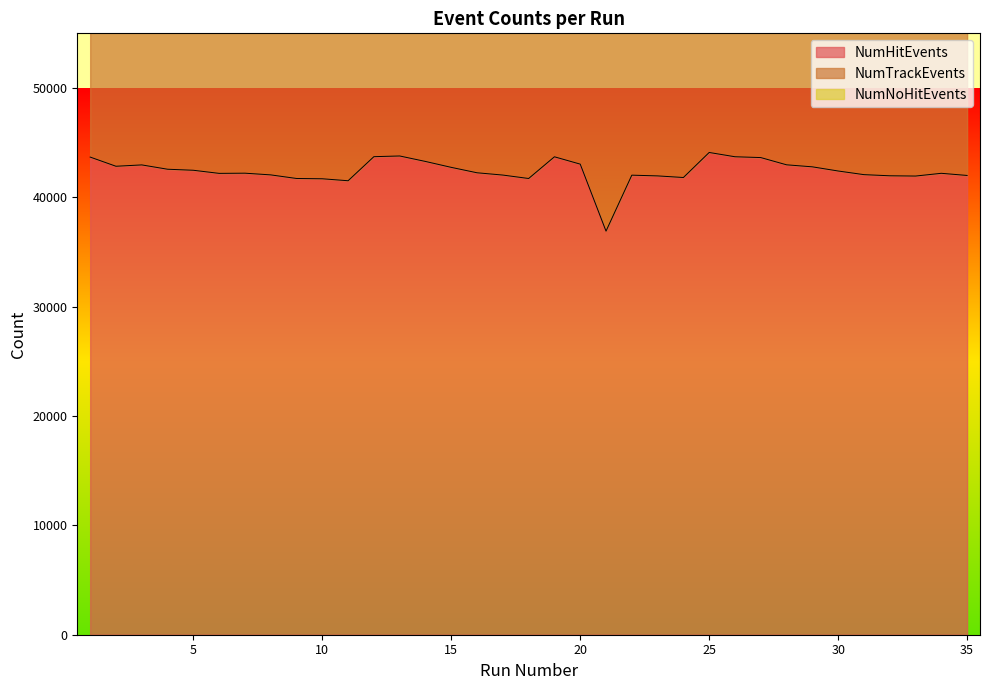

What is the lowest value of the NumHitEvents series?

36912